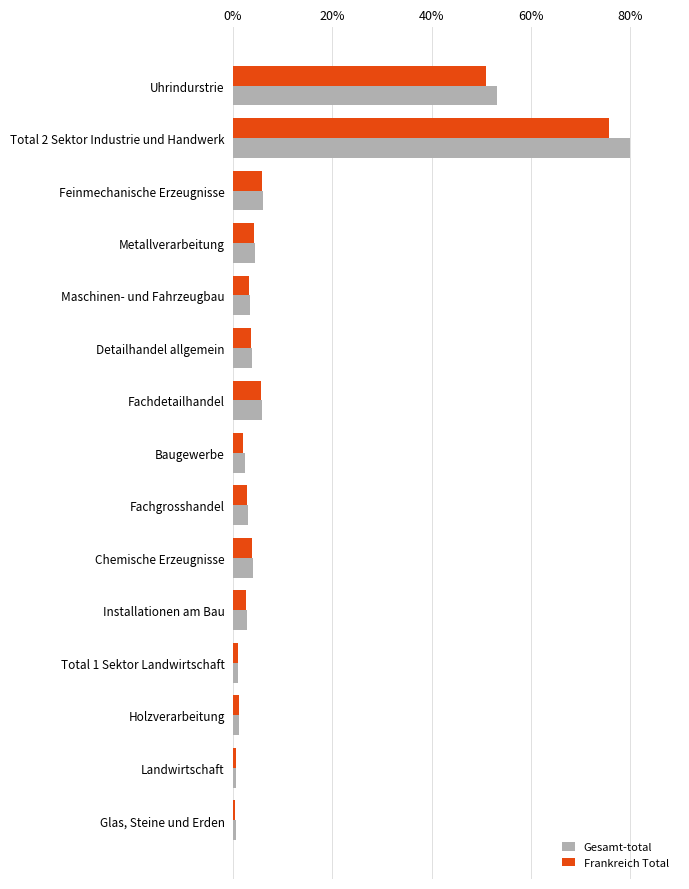

What is the maximum value shown in the chart?

80.0